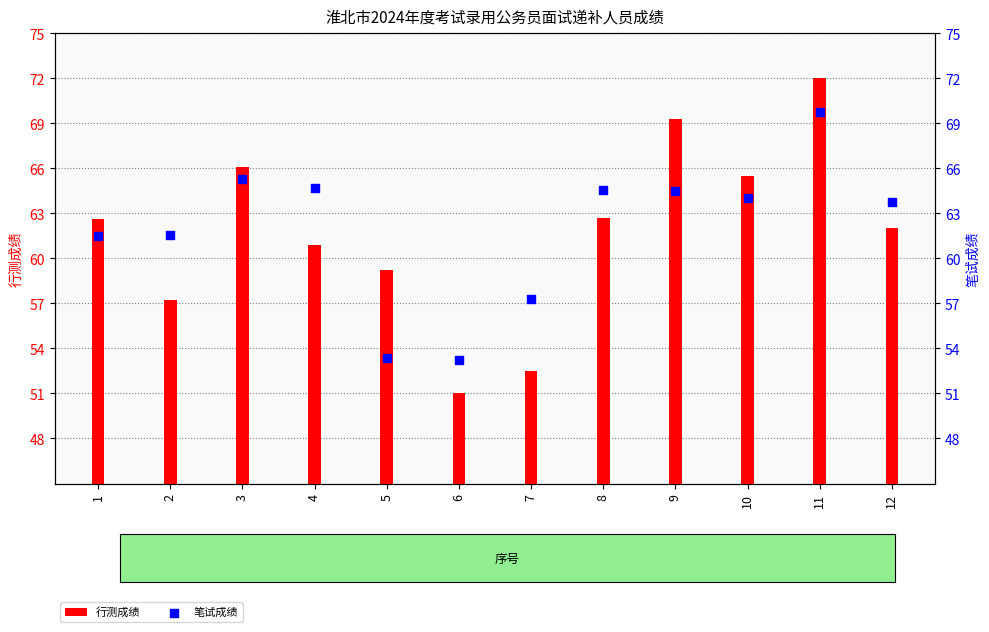

Is the value of 笔试成绩 at 3 greater than the value of 行测成绩 at 11?

No